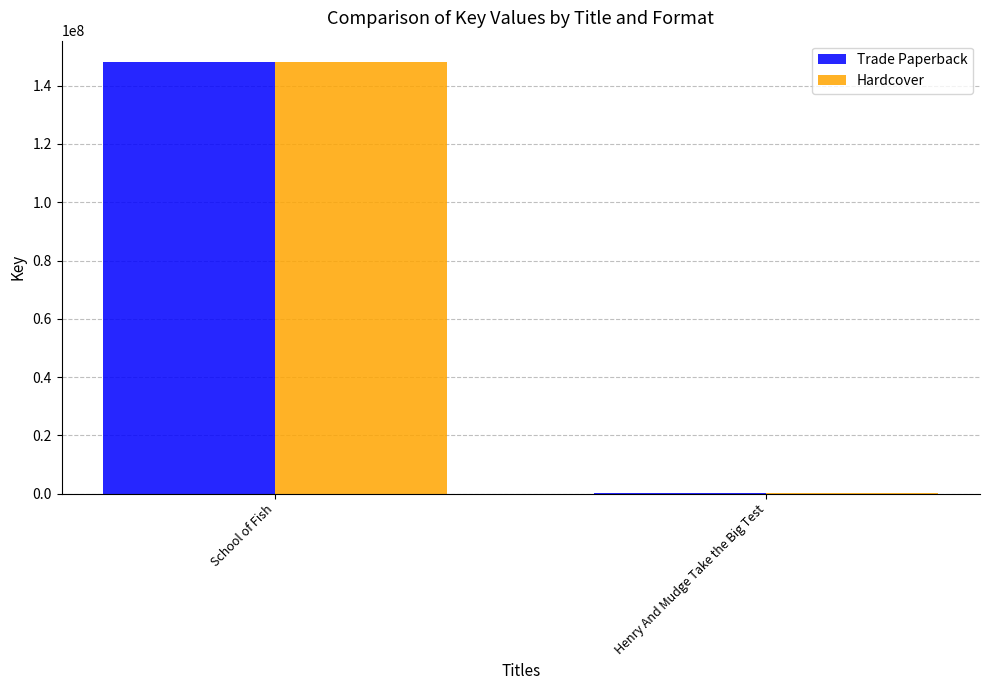

What is the highest value of the Hardcover series?

148032378